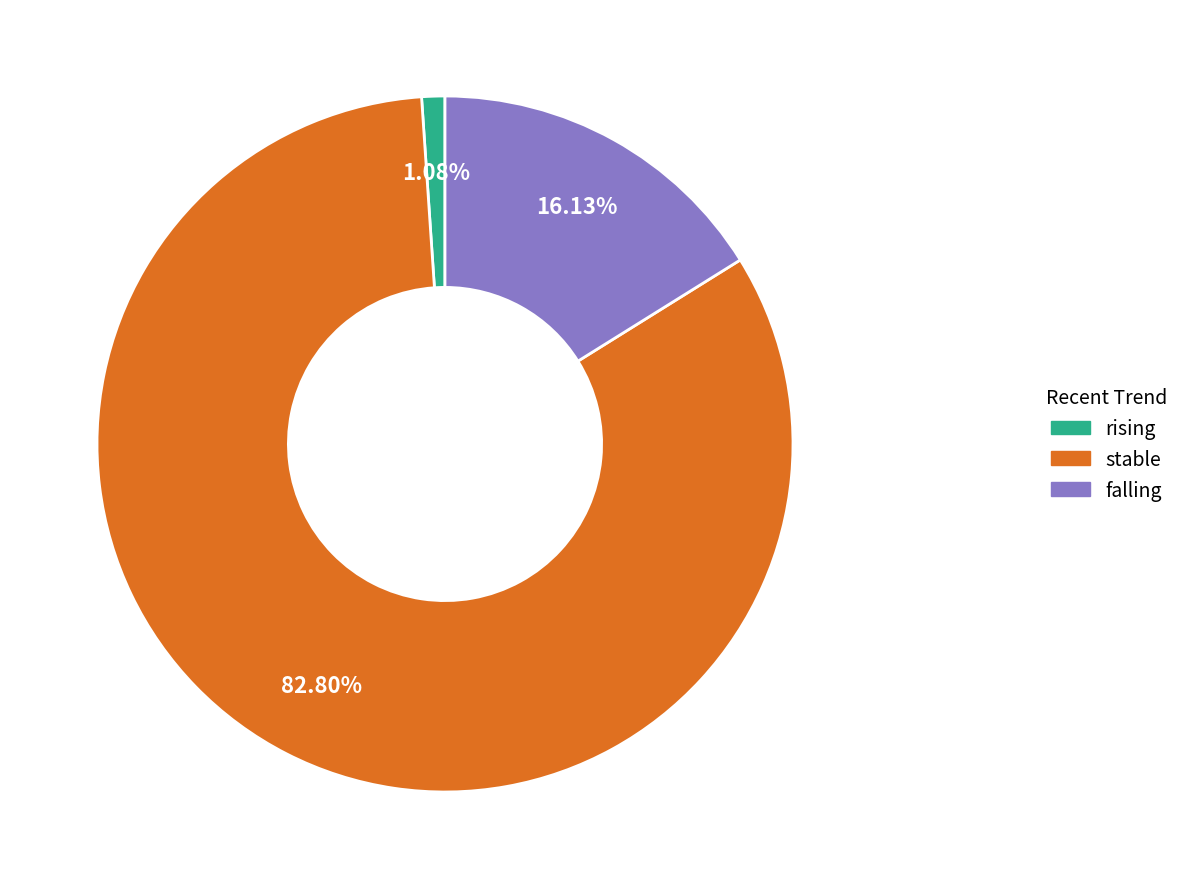

Rank the categories by value from lowest to highest.

rising, falling, stable